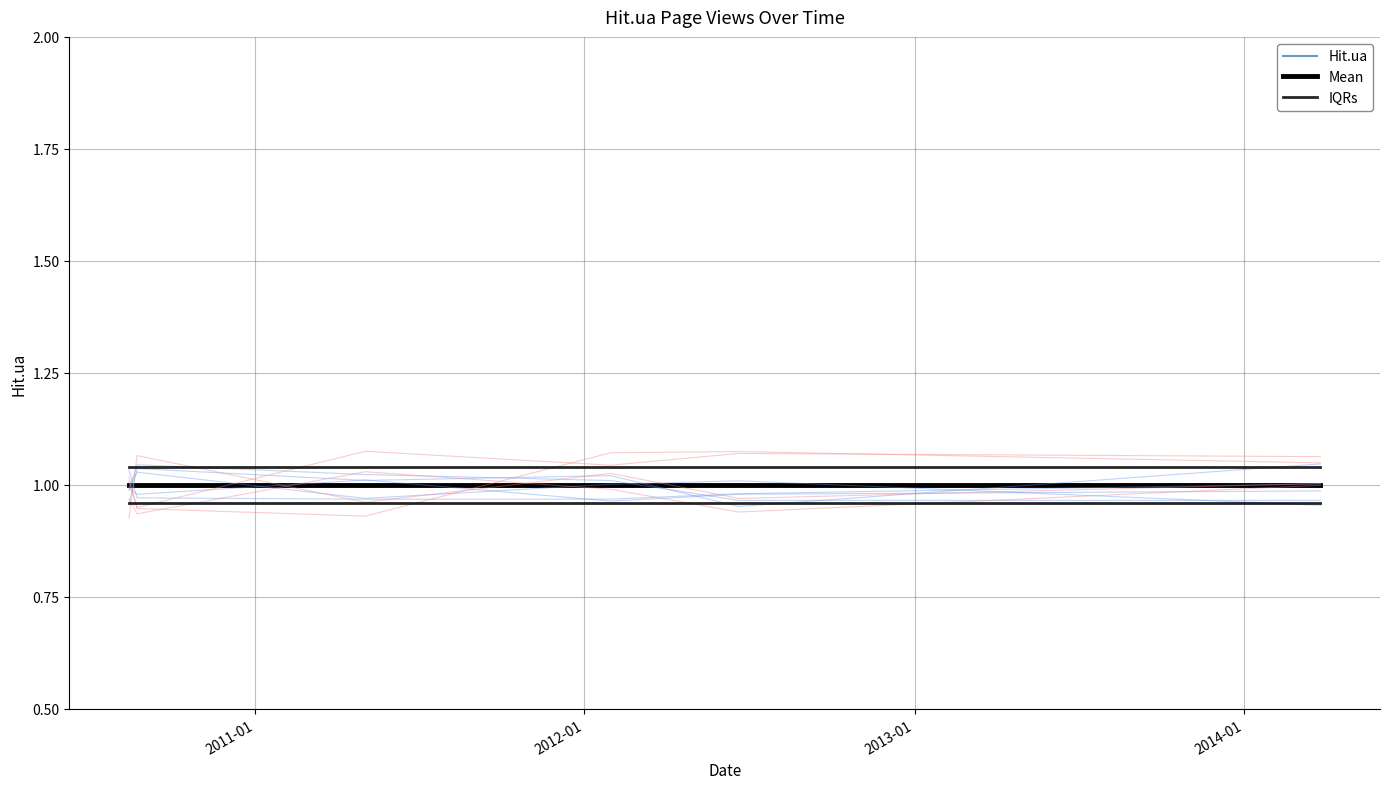

True or false: IQRs has a value of 0.3 at 5.

False